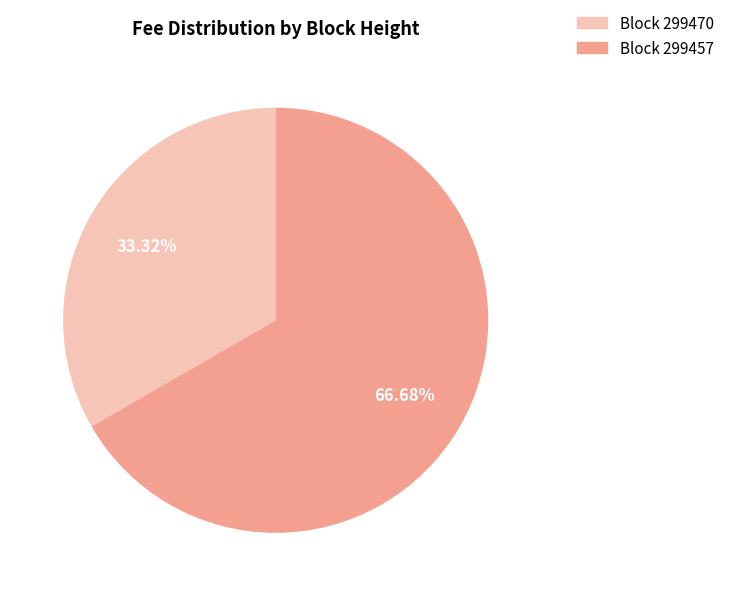

Is there a majority slice in this chart?

Yes